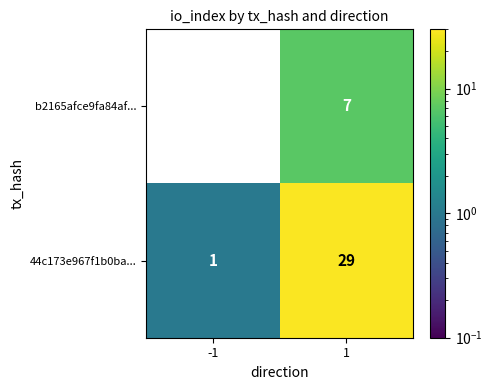

Is the value of 44c173e967f1b0ba... at 1 greater than the value of b2165afce9fa84af... at -1?

Yes